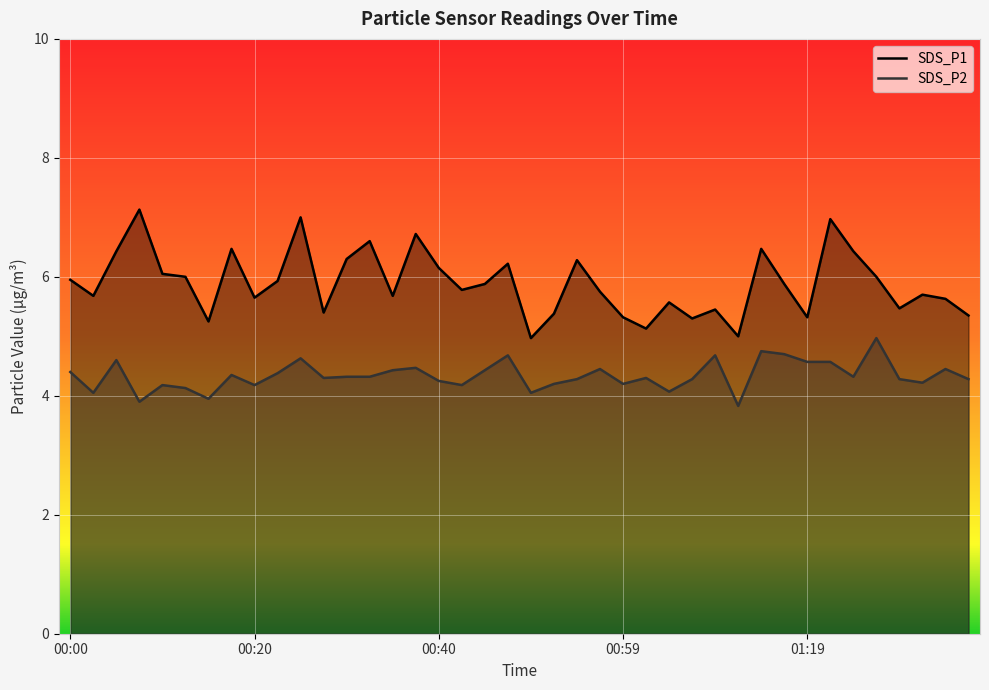

What is the difference between the maximum and minimum values in the SDS_P2 series?

1.1